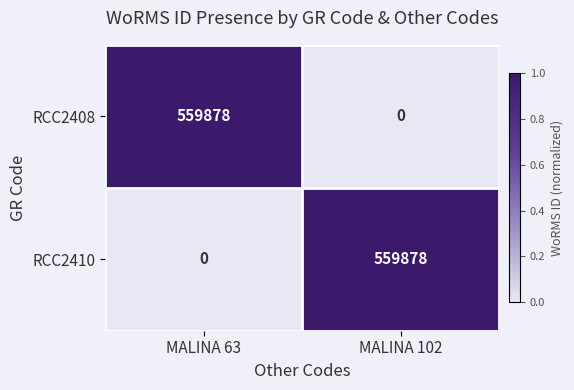

At which label does RCC2408 reach its minimum?

MALINA 102